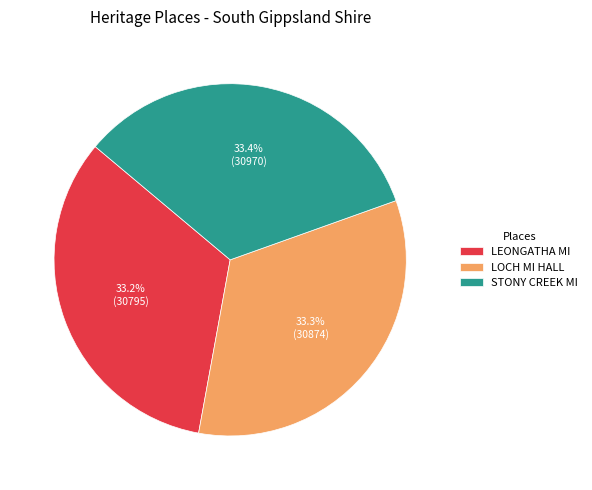

Is there any slice that represents more than half of the pie?

No